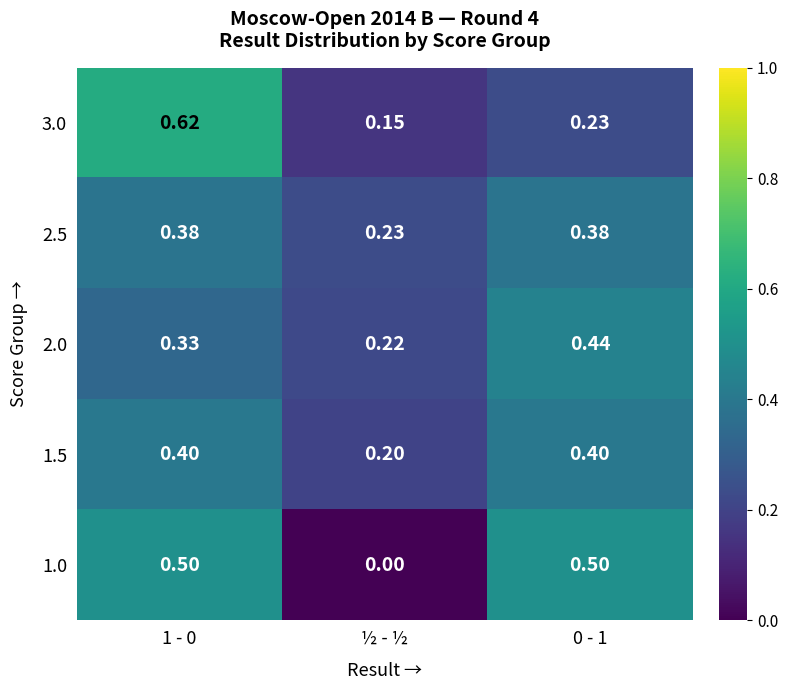

Rank the series at 1 - 0 from lowest to highest value.

2.0, 2.5, 1.5, 1.0, 3.0